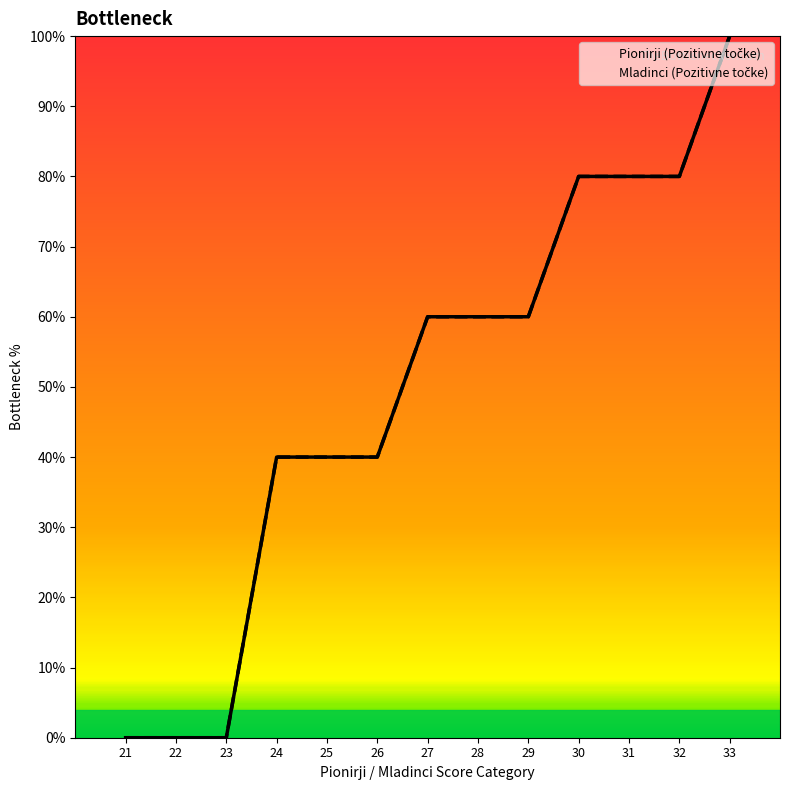

How many lines are shown in the chart?

2